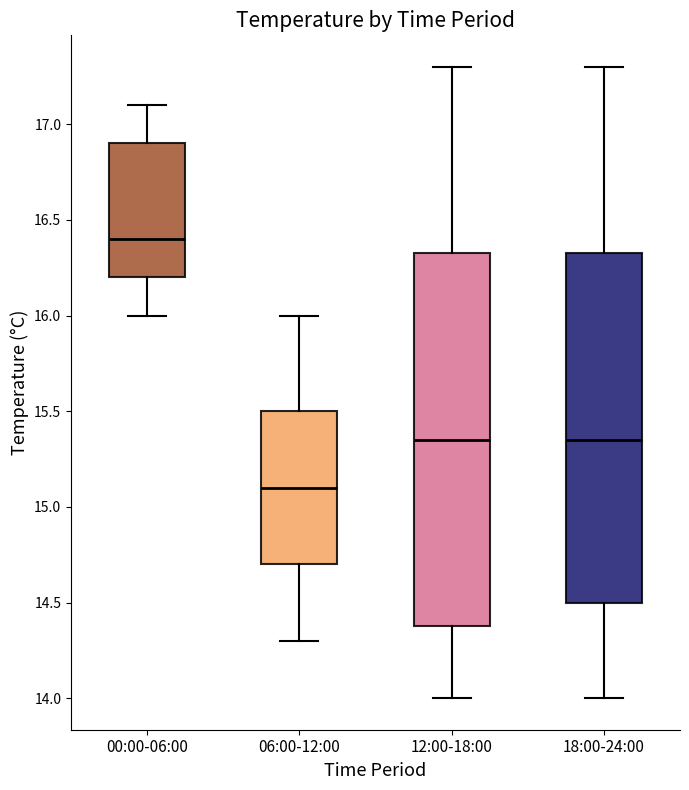

Which box has the highest median line?

00:00-06:00